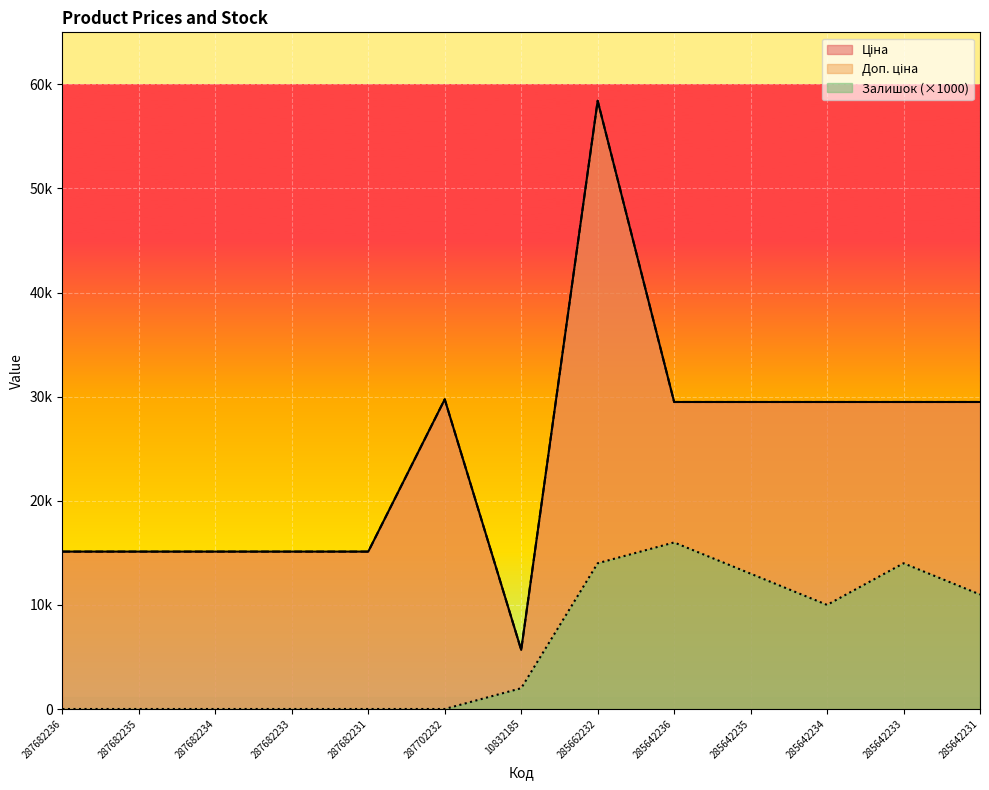

What is the label of the 5th point from the left?

287682231